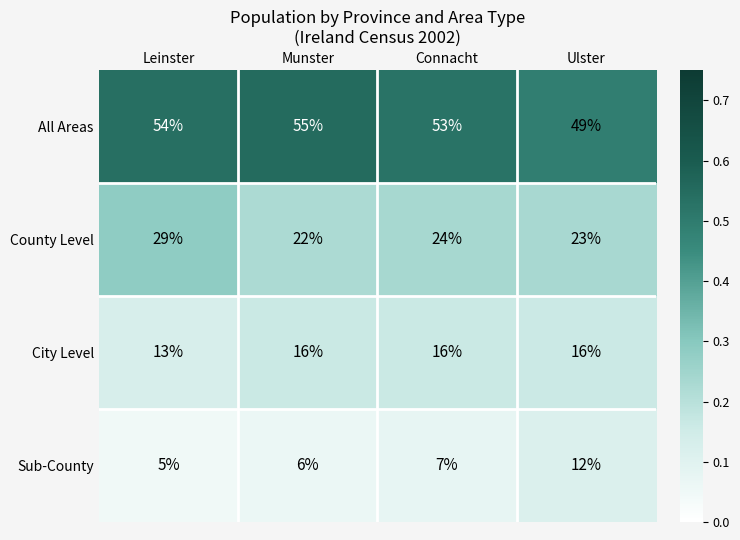

Is it true that City Level equals 16 at Connacht?

True